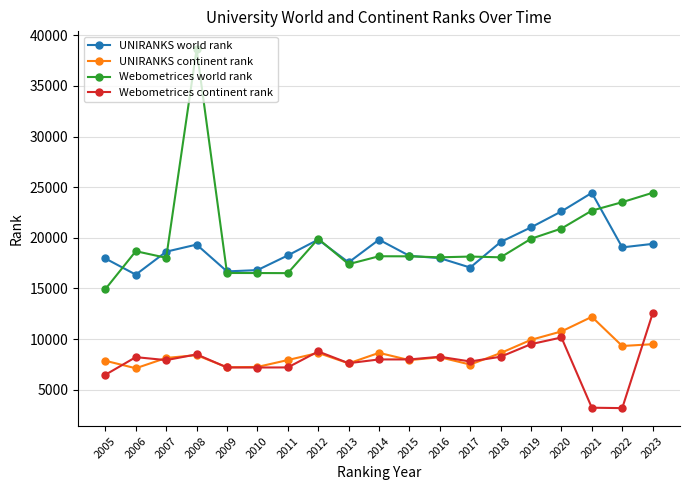

True or false: UNIRANKS continent rank has more than 0 interior local peaks.

True